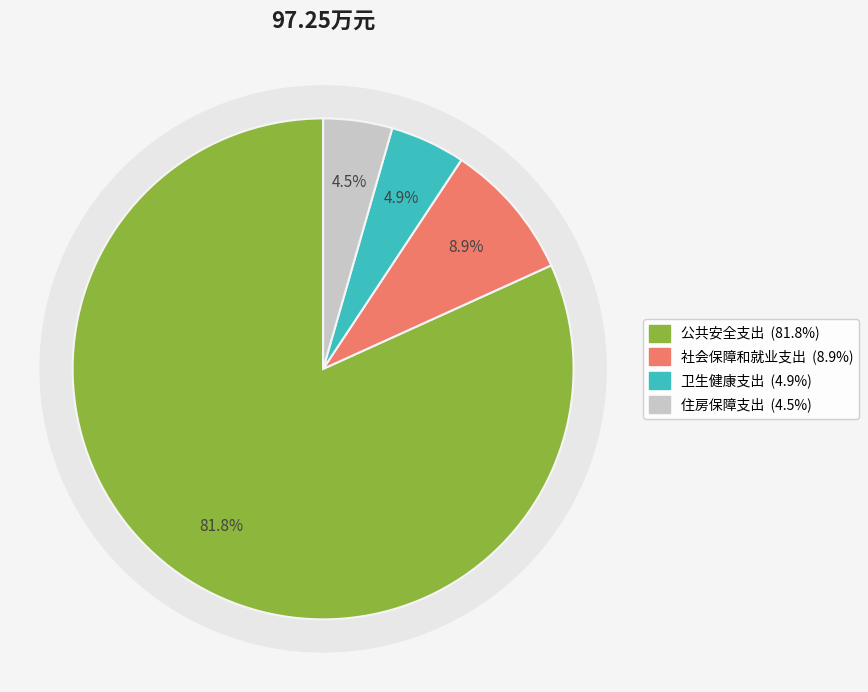

Is there a majority slice in this chart?

Yes